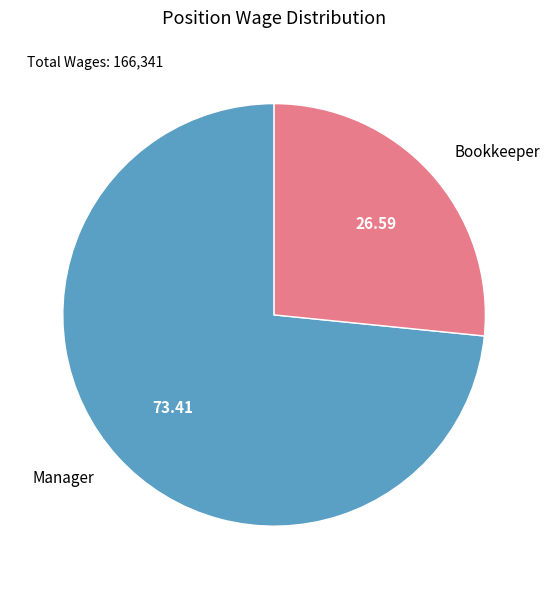

Is it true that Manager is 59% of the pie?

False